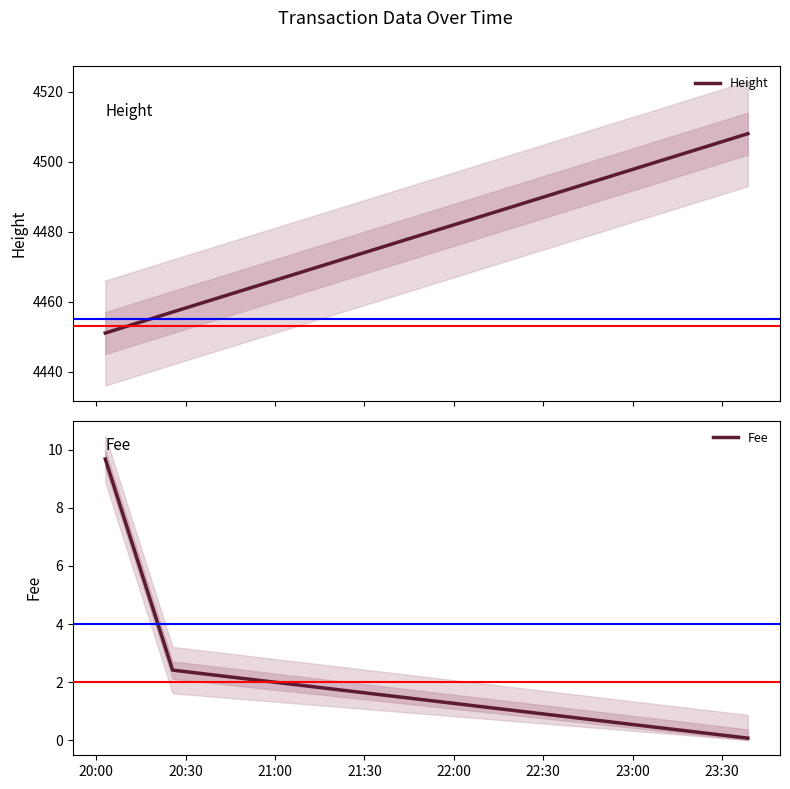

What is the minimum value for Height?

4451